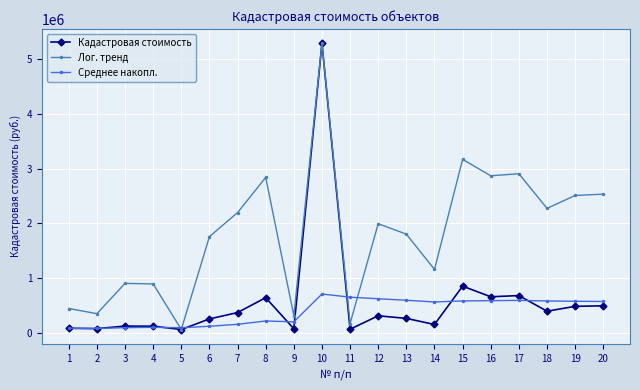

Is this an area chart (filled region under the line)?

No